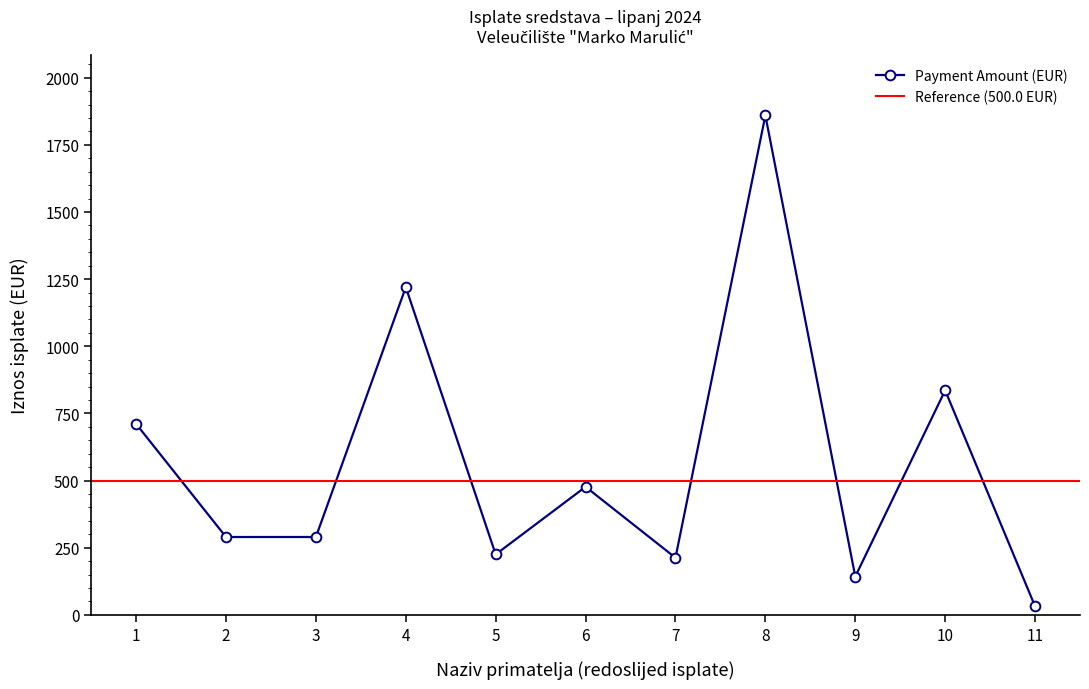

What is the maximum value for Payment Amount (EUR)?

1859.5